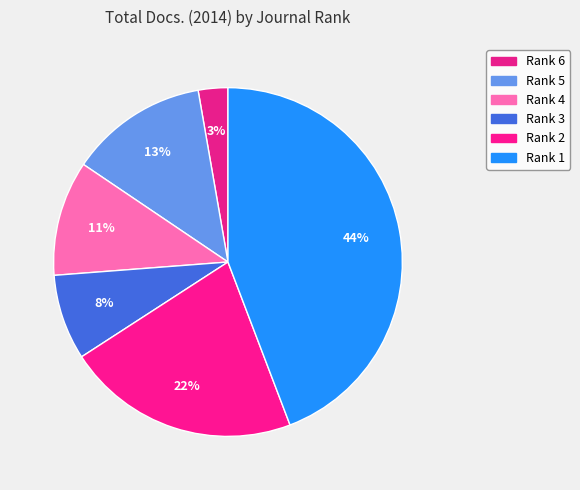

What percentage is the Rank 3 slice, to the nearest percent?

8%